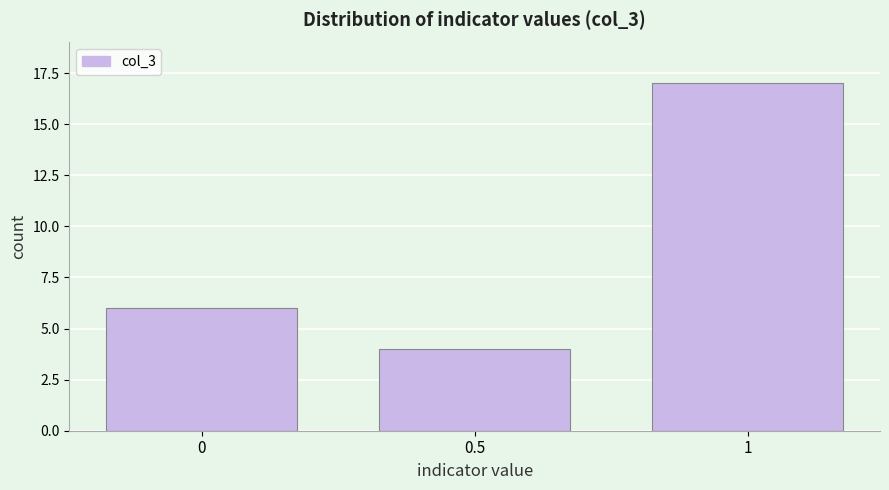

Reading left to right, what are all the values shown in this chart?

0=6	0.5=4	1=17